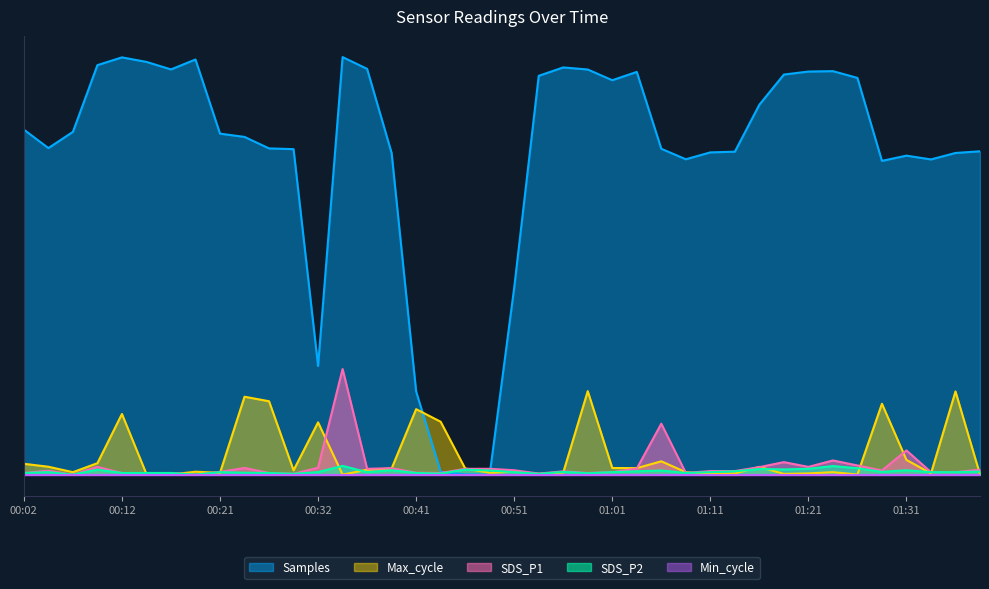

What is the difference between the maximum and second lowest values in the SDS_P1 series?

126.5